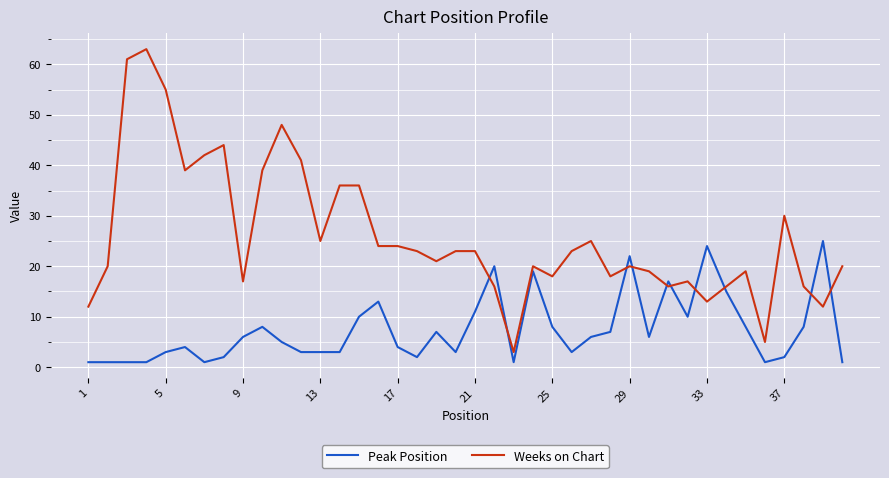

Which series has the largest range (max minus min)?

Weeks on Chart